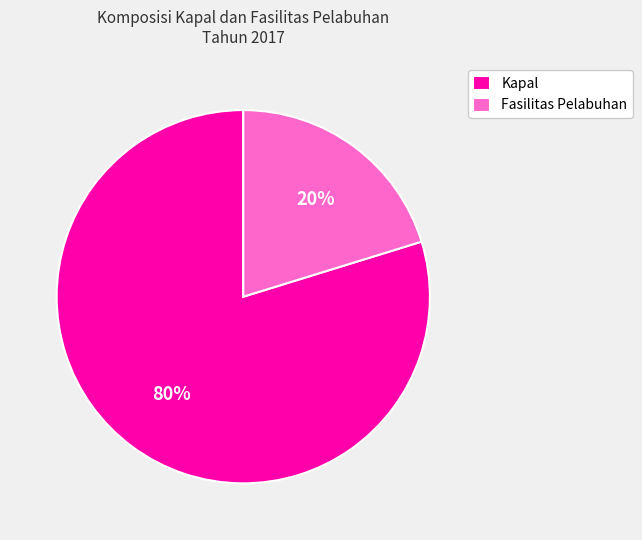

Combined, do Kapal and Fasilitas Pelabuhan account for over 50%?

Yes